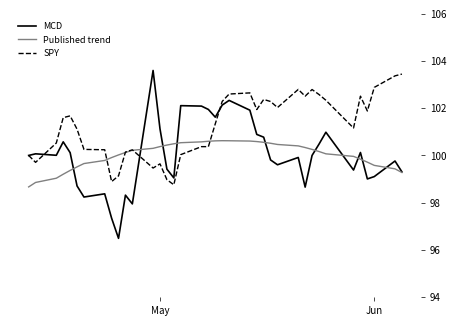

True or false: SPY has more than 0 points higher than both neighbors.

True